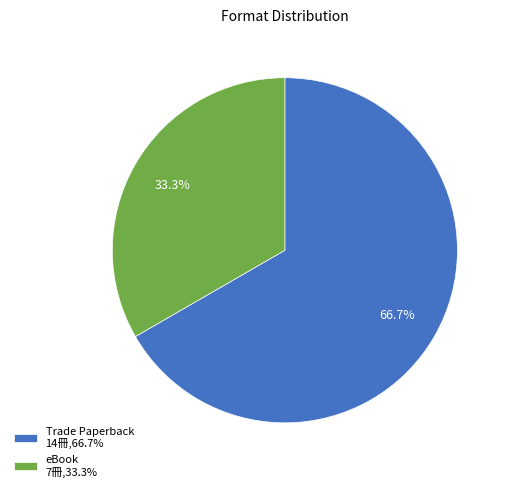

The eBook slice represents 41% of the pie. True or false?

False